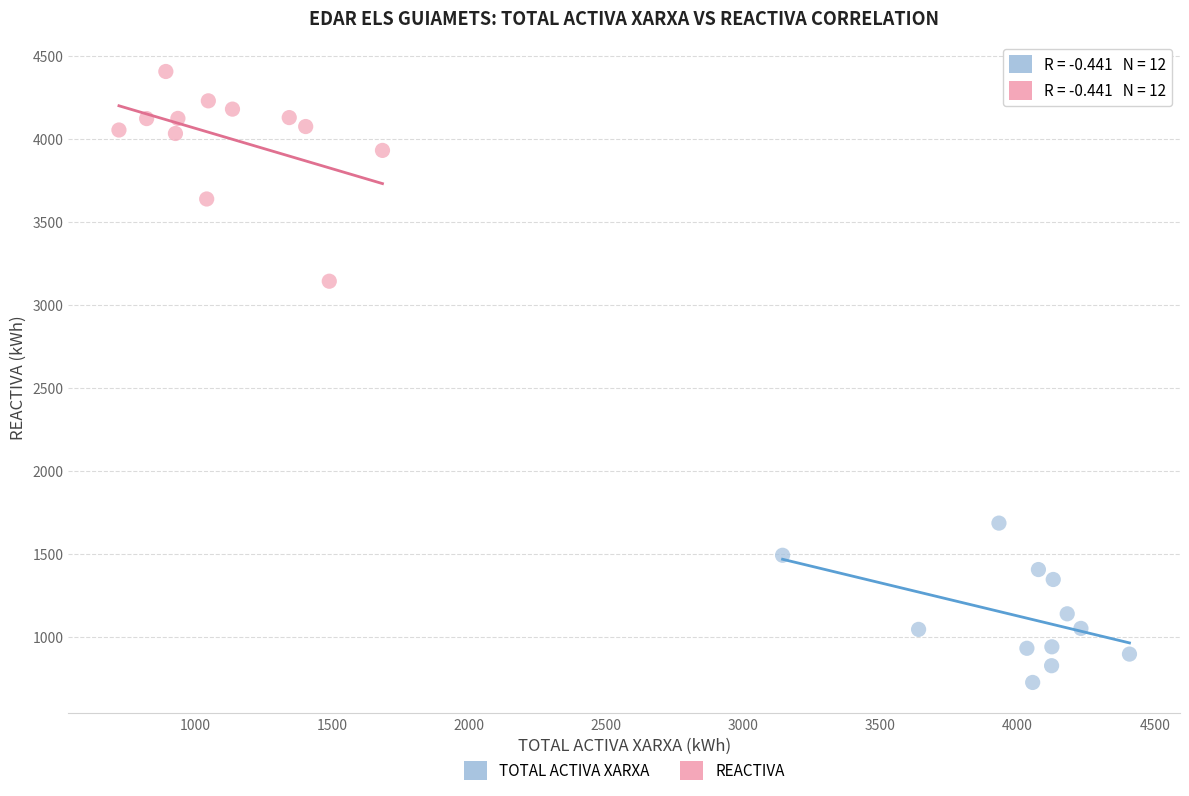

Which series has the largest Y range (max minus min)?

REACTIVA